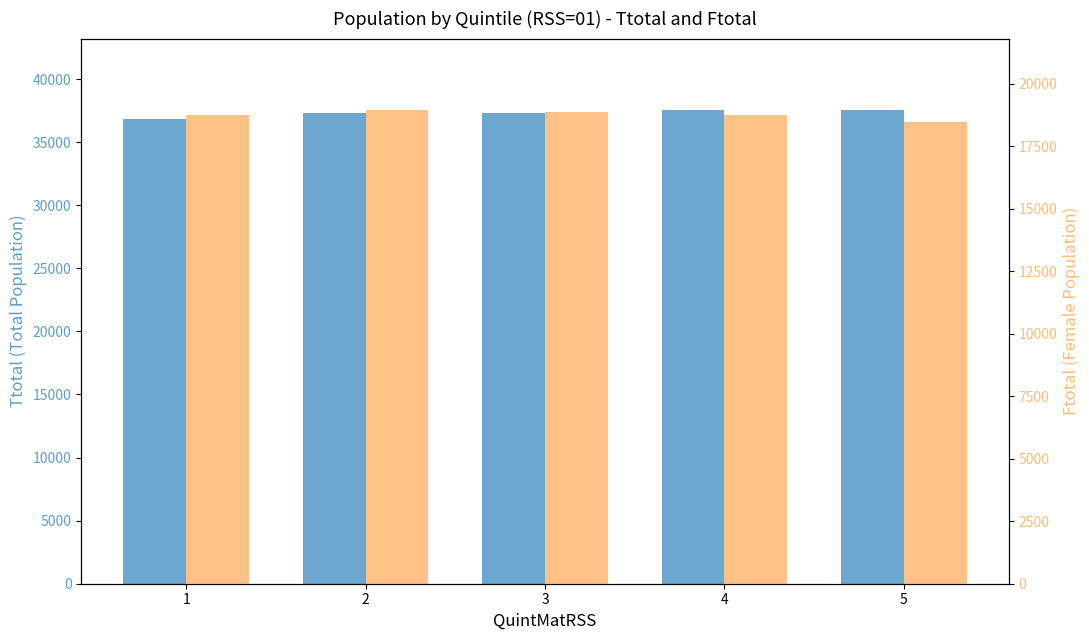

Reading left to right, extract all data points from this chart.

Ttotal: 36845	37315	37275	37535	37575
Ftotal: 18755	18960	18860	18760	18470